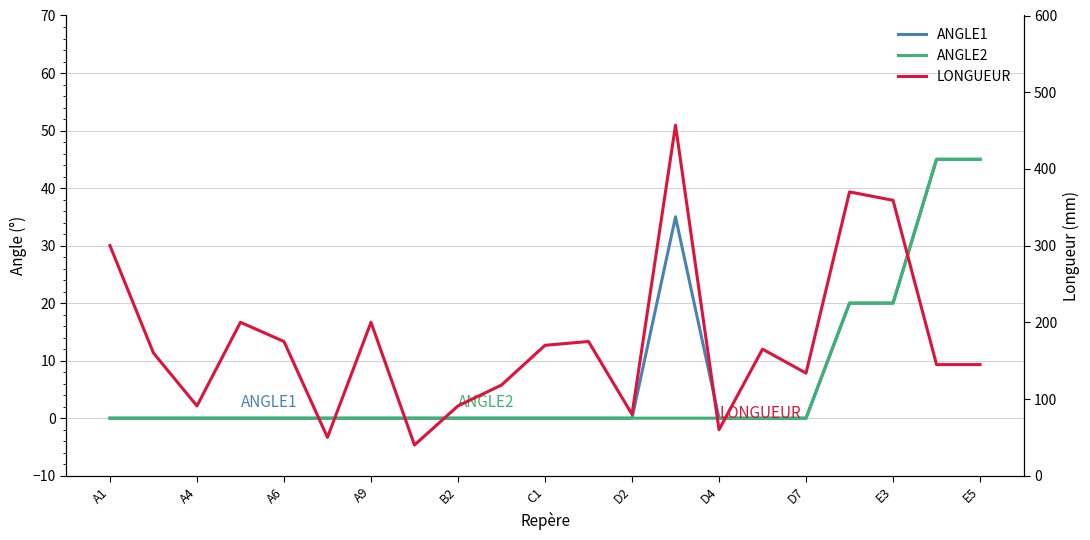

What is the maximum value shown in the chart?

457.0